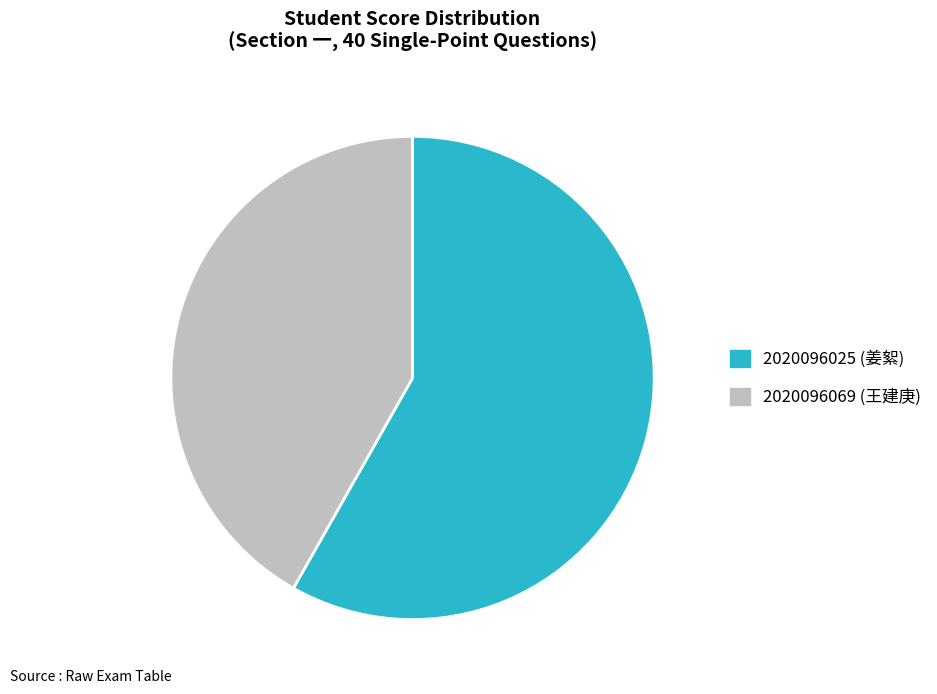

What is the largest slice in the pie chart?

2020096025